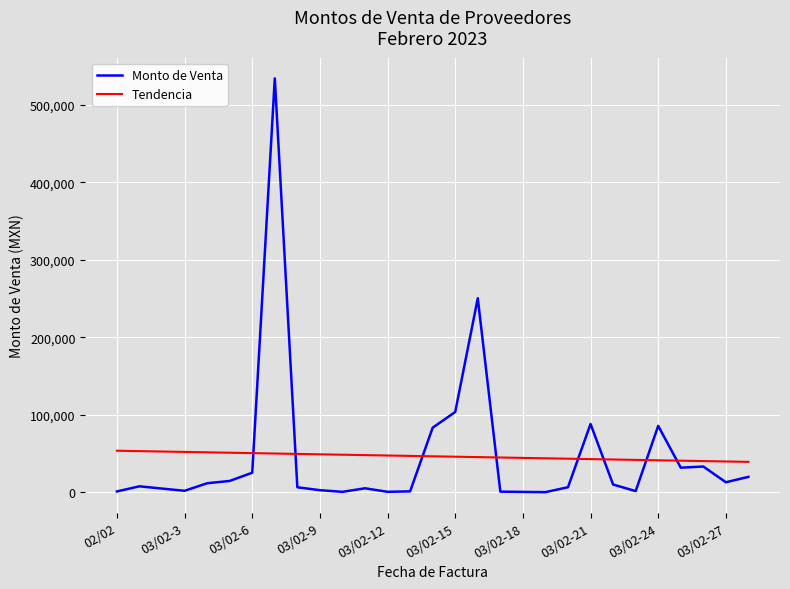

True or false: Monto de Venta and Tendencia intersect in this chart.

True